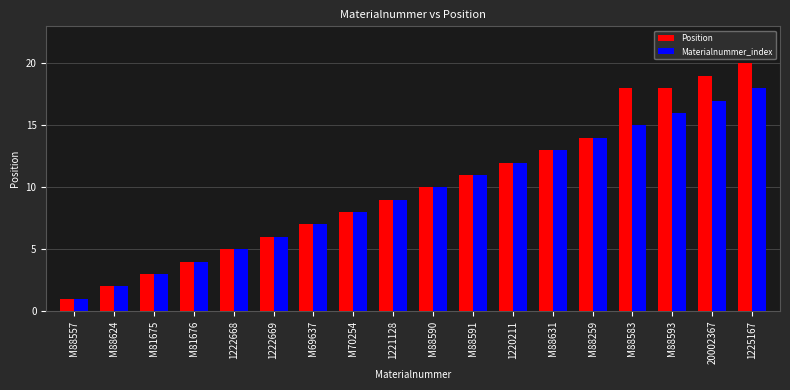

How many distinct data groups are displayed?

2